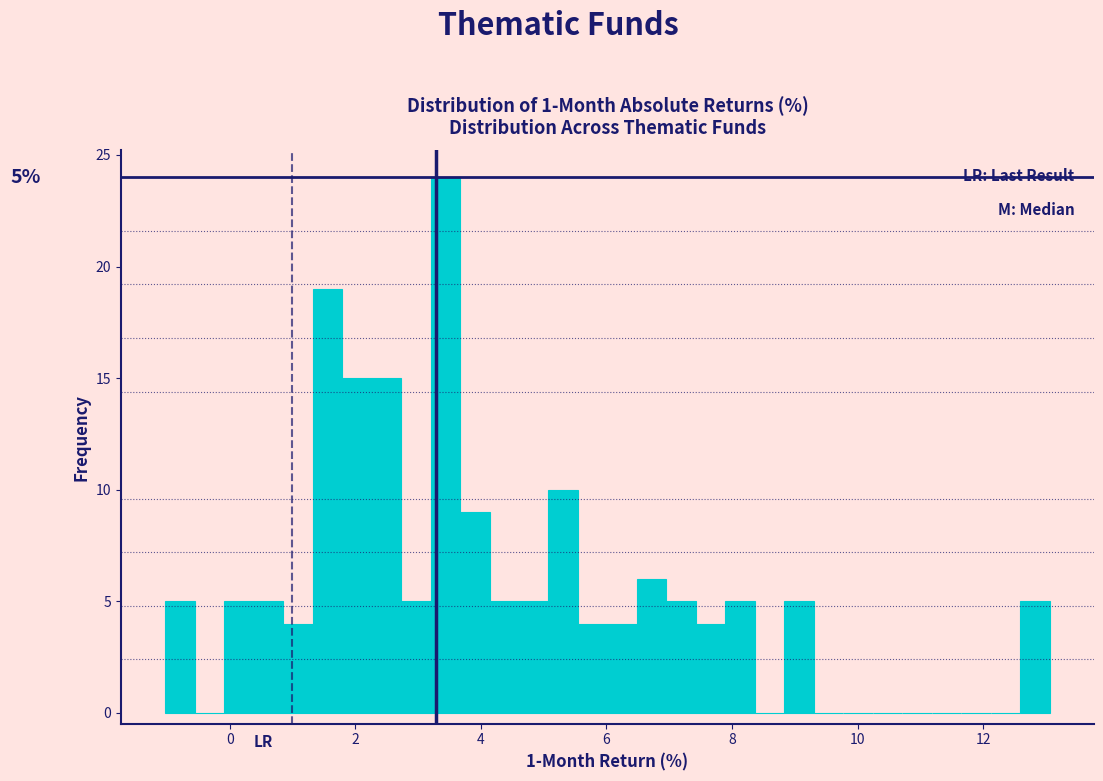

Read against the x-axis, roughly where is the centre of the tallest bar?

3.4